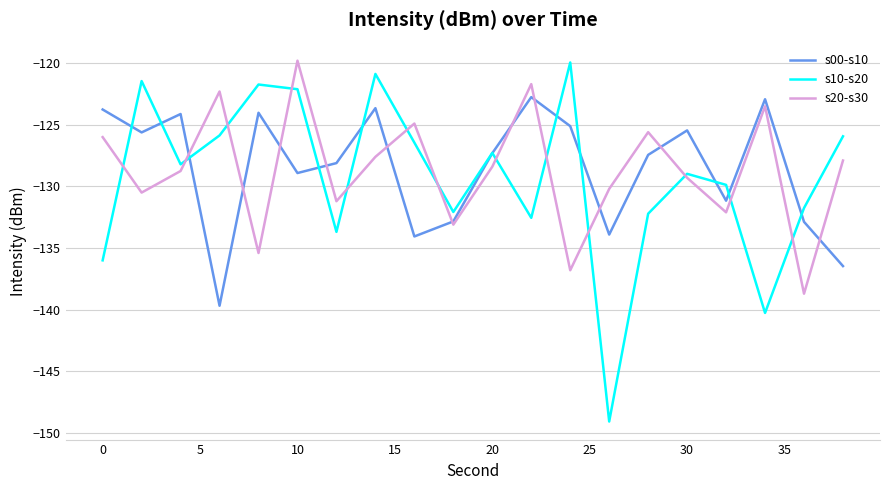

How many times do s20-s30 and s10-s20 cross each other?

13